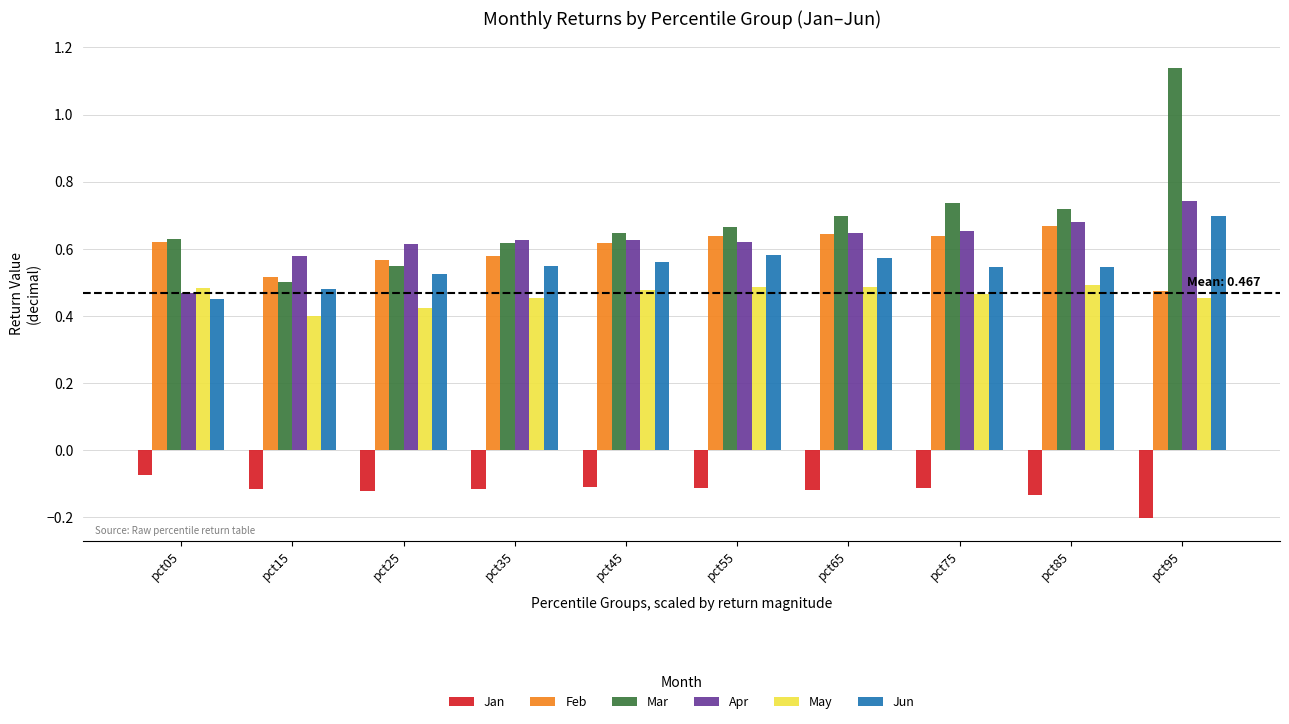

What is the smallest value displayed?

-0.2